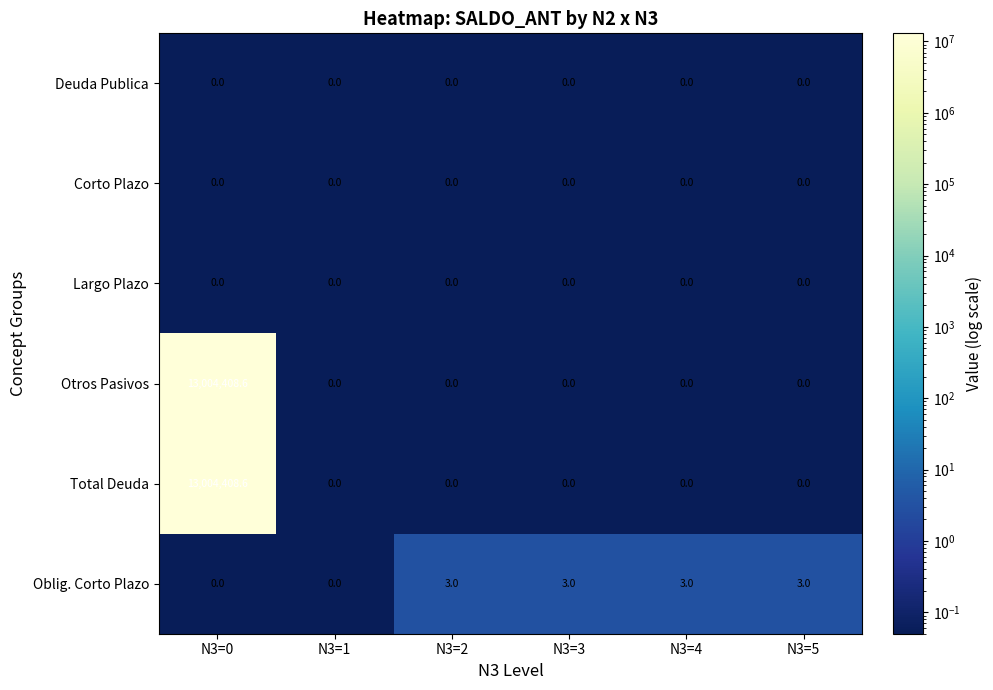

What is the average value of the Total Deuda series?

2167401.4